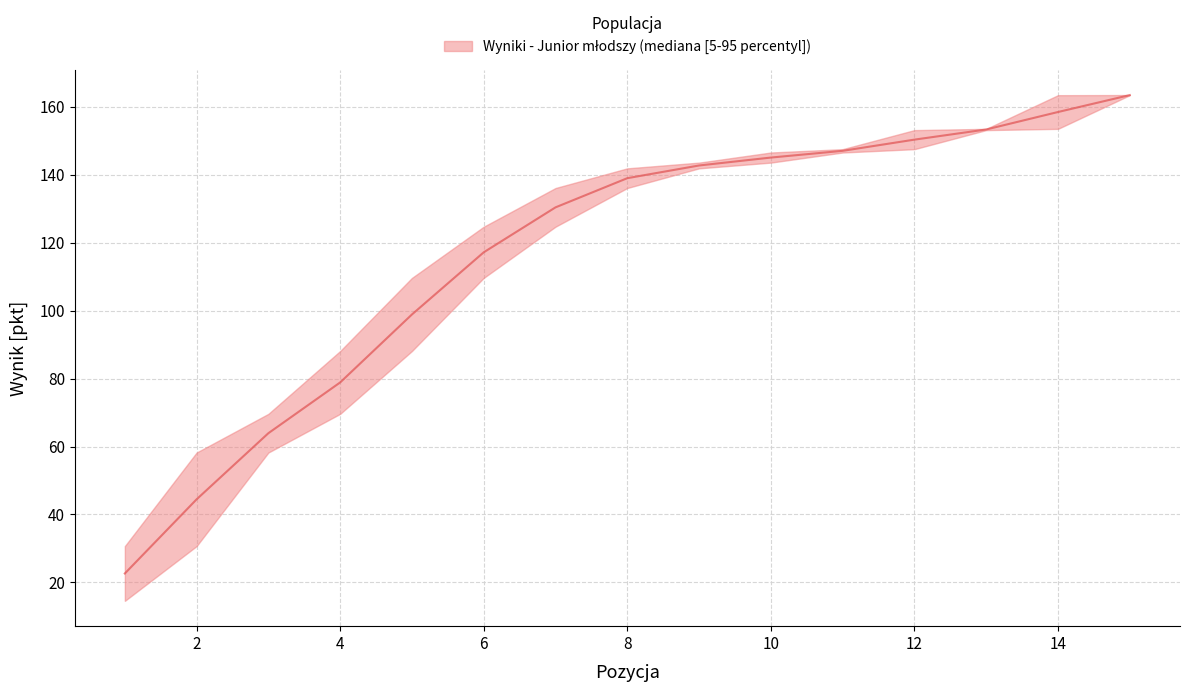

What is the ratio of the value at 4 to the value at 15?

0.5